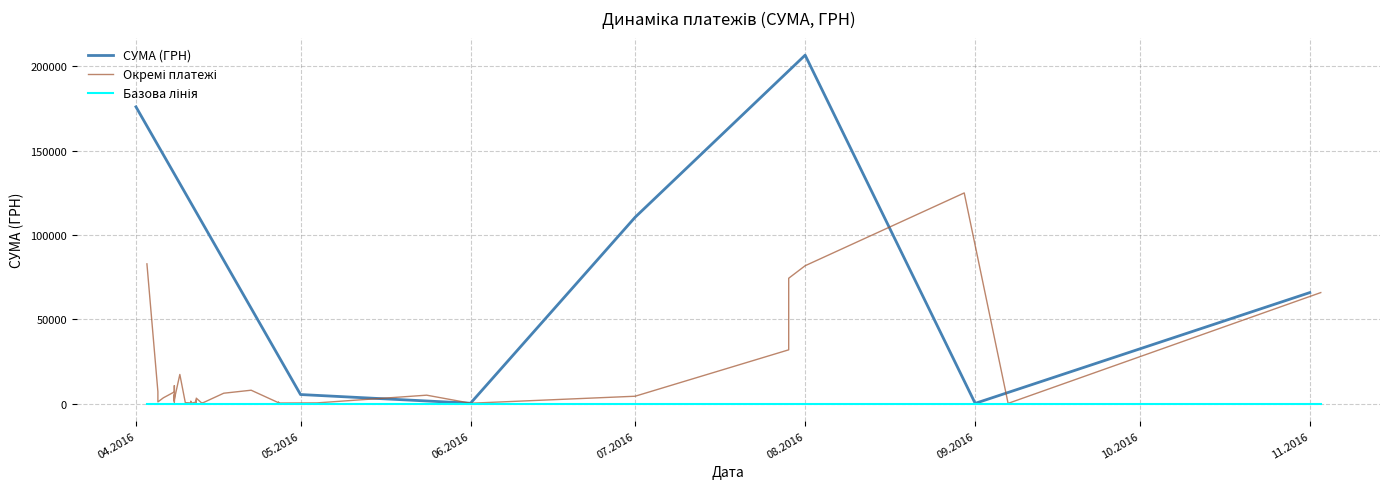

What is the maximum value for СУМА (ГРН)?

206631.6